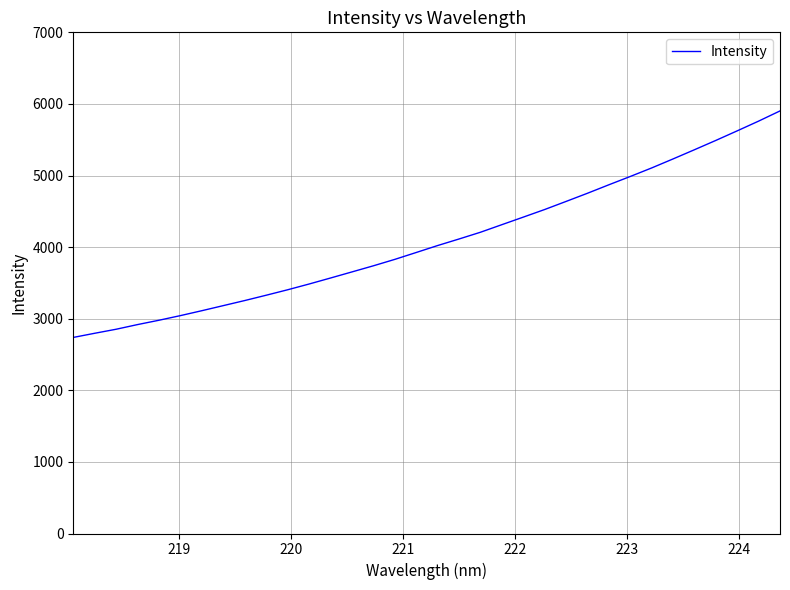

What is the difference between the maximum and minimum values?

3163.6